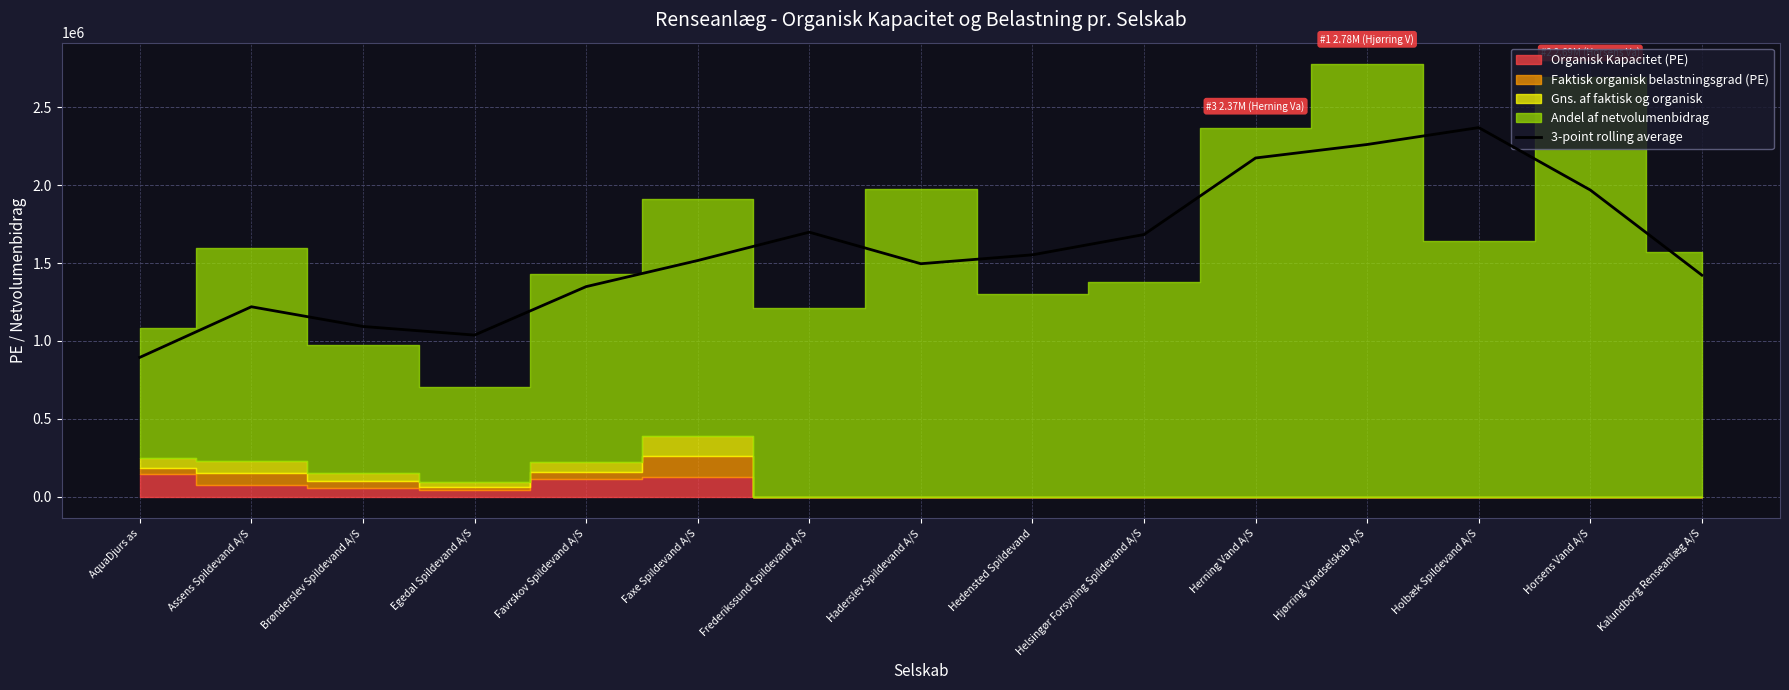

At which category does the data reach its first local peak?

Assens Spildevand A/S